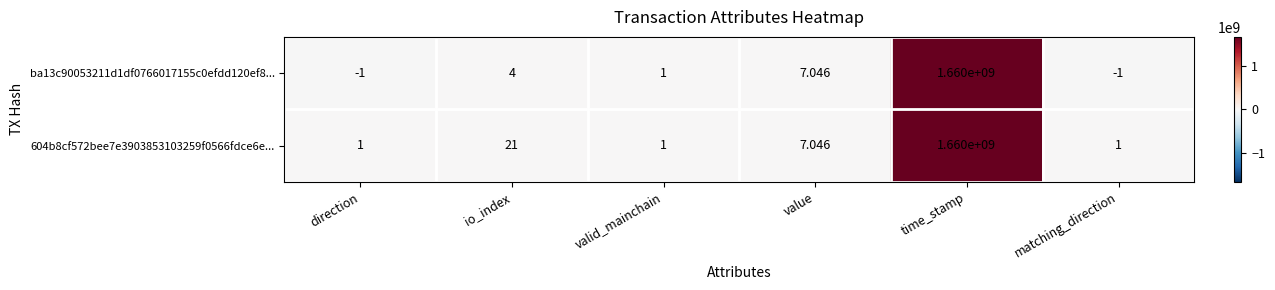

Where does the 604b8cf572bee7e3903853103259f0566fdce6e... series first go above 7?

io_index